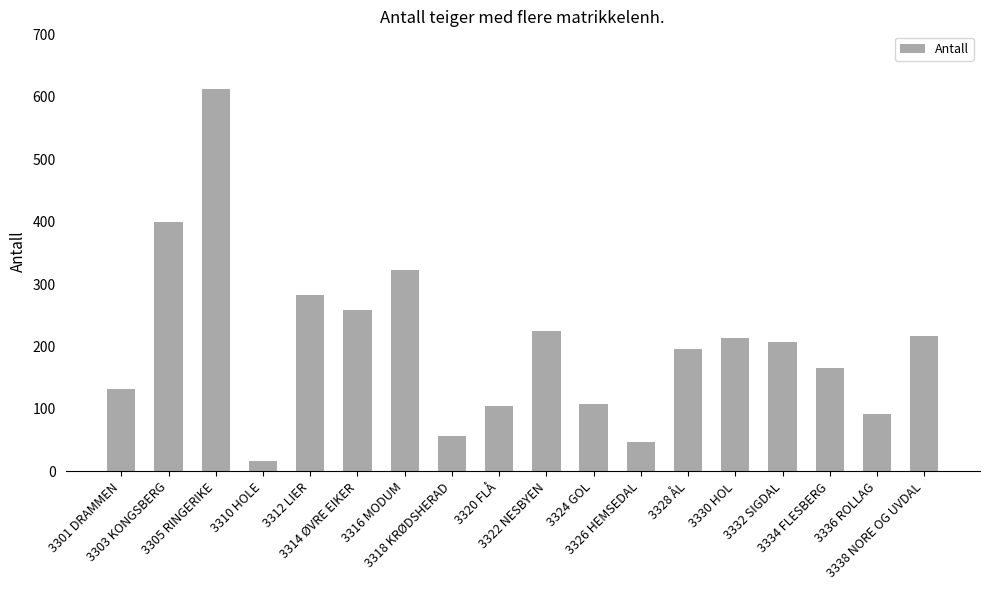

Reading right to left, extract all data points from this chart.

3338 NORE OG UVDAL=217	3336 ROLLAG=92	3334 FLESBERG=165	3332 SIGDAL=207	3330 HOL=214	3328 ÅL=196	3326 HEMSEDAL=47	3324 GOL=108	3322 NESBYEN=224	3320 FLÅ=105	3318 KRØDSHERAD=56	3316 MODUM=322	3314 ØVRE EIKER=259	3312 LIER=282	3310 HOLE=16	3305 RINGERIKE=613	3303 KONGSBERG=400	3301 DRAMMEN=132